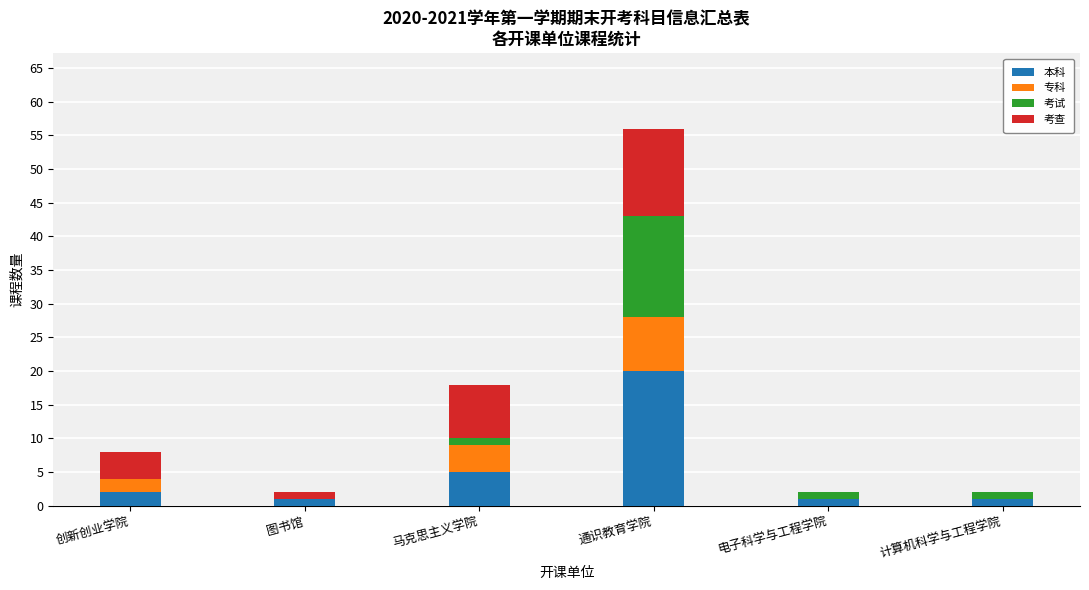

At which category is the sum across all series the highest?

通识教育学院